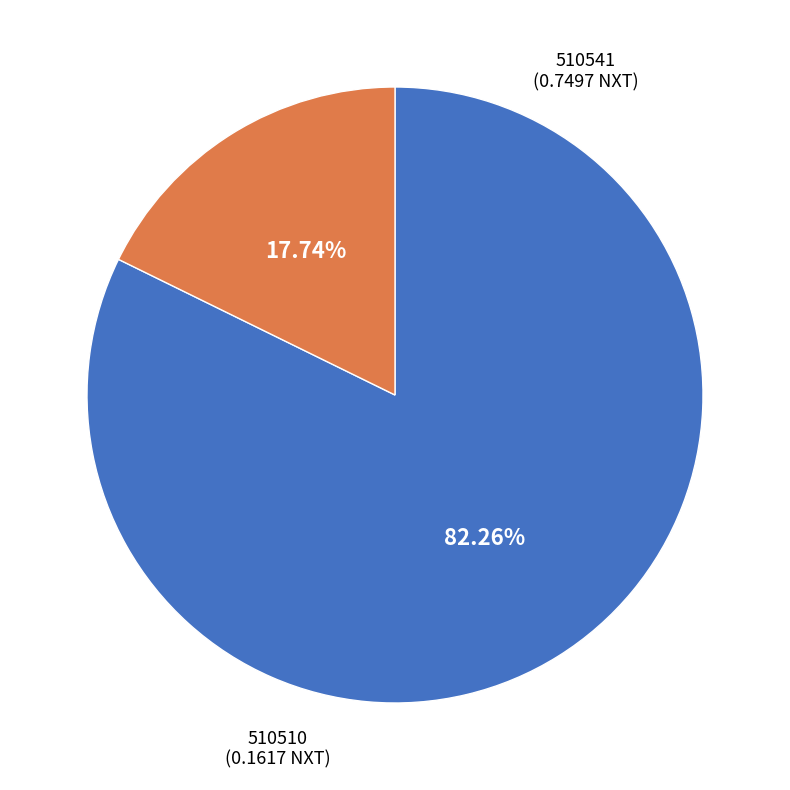

Count the number of slices in the pie.

2